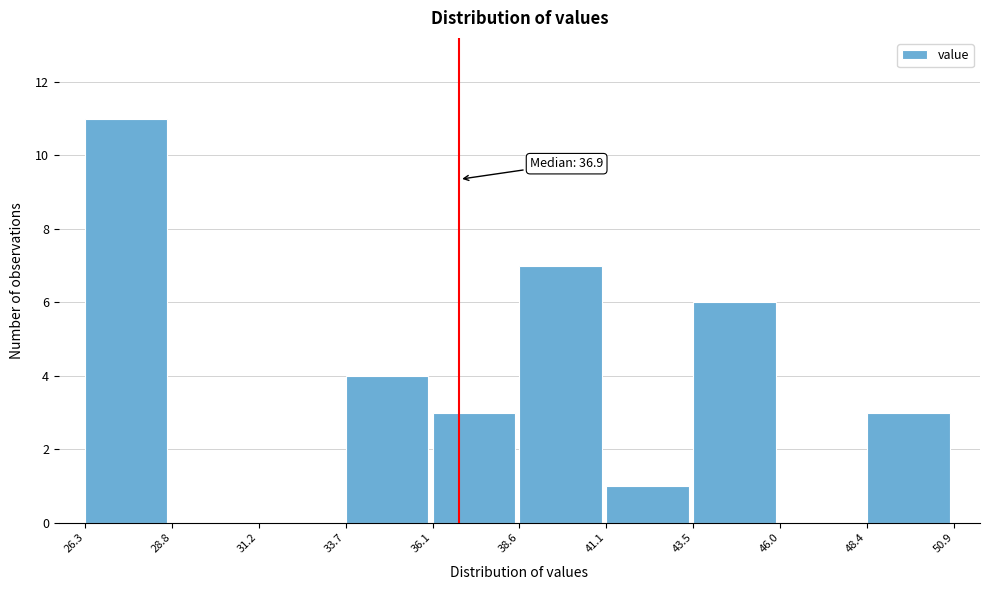

Over which range of the x-axis is the bar tallest?

26.3 to 28.8